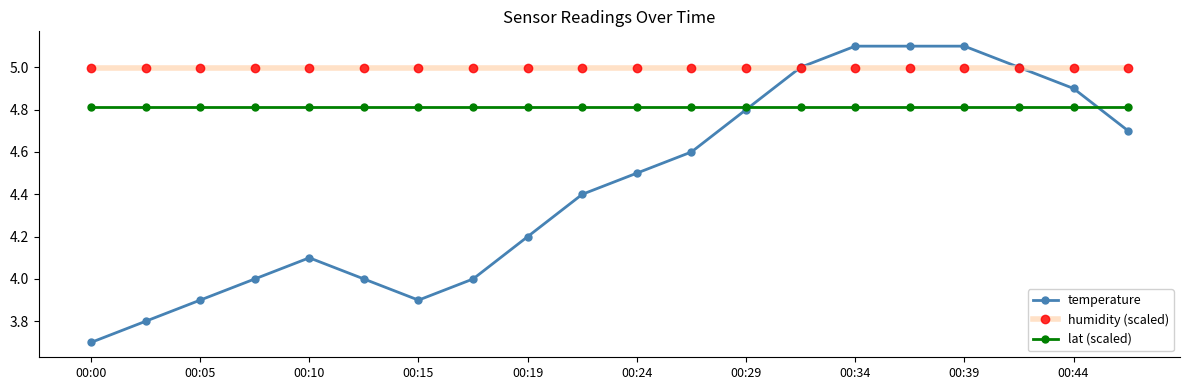

Which series has the largest total across all categories?

humidity (scaled)